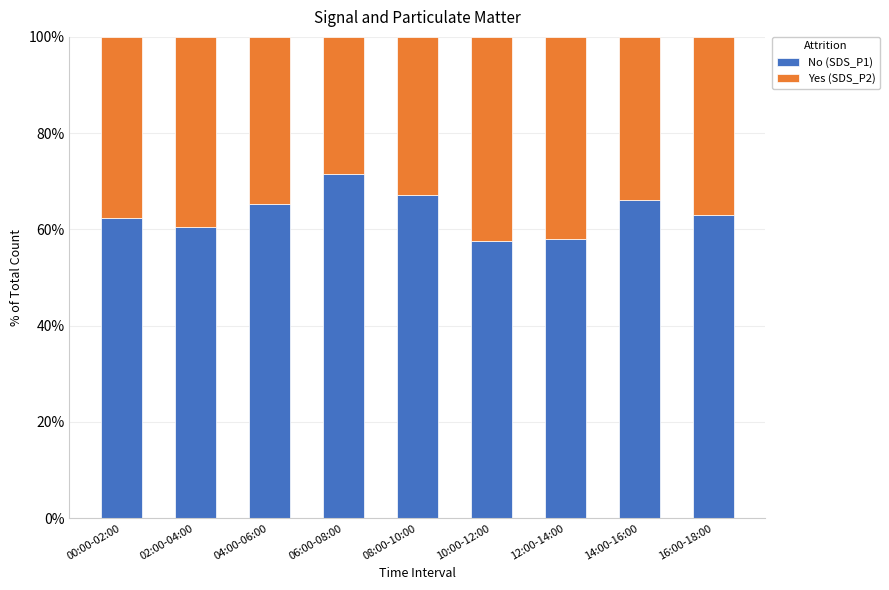

How many data points in No (SDS_P1) are above 63?

5